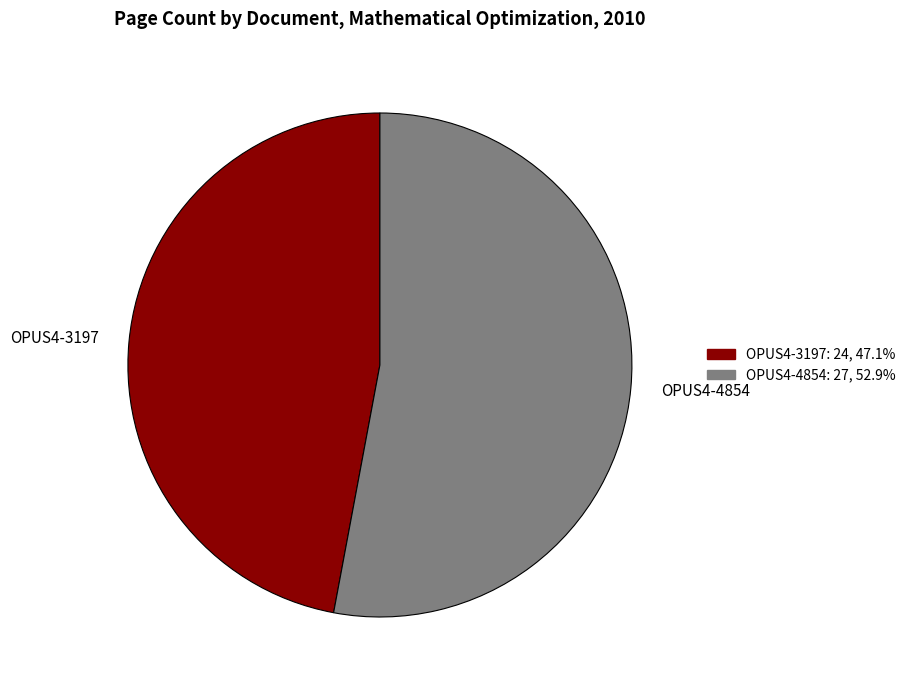

Count the number of slices in the pie.

2